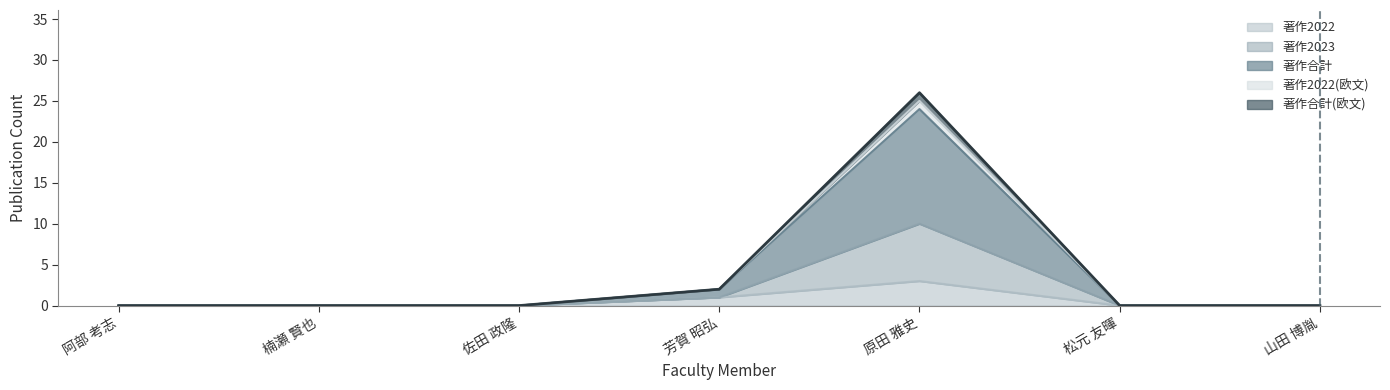

What is the average value of the 著作2022 series?

1